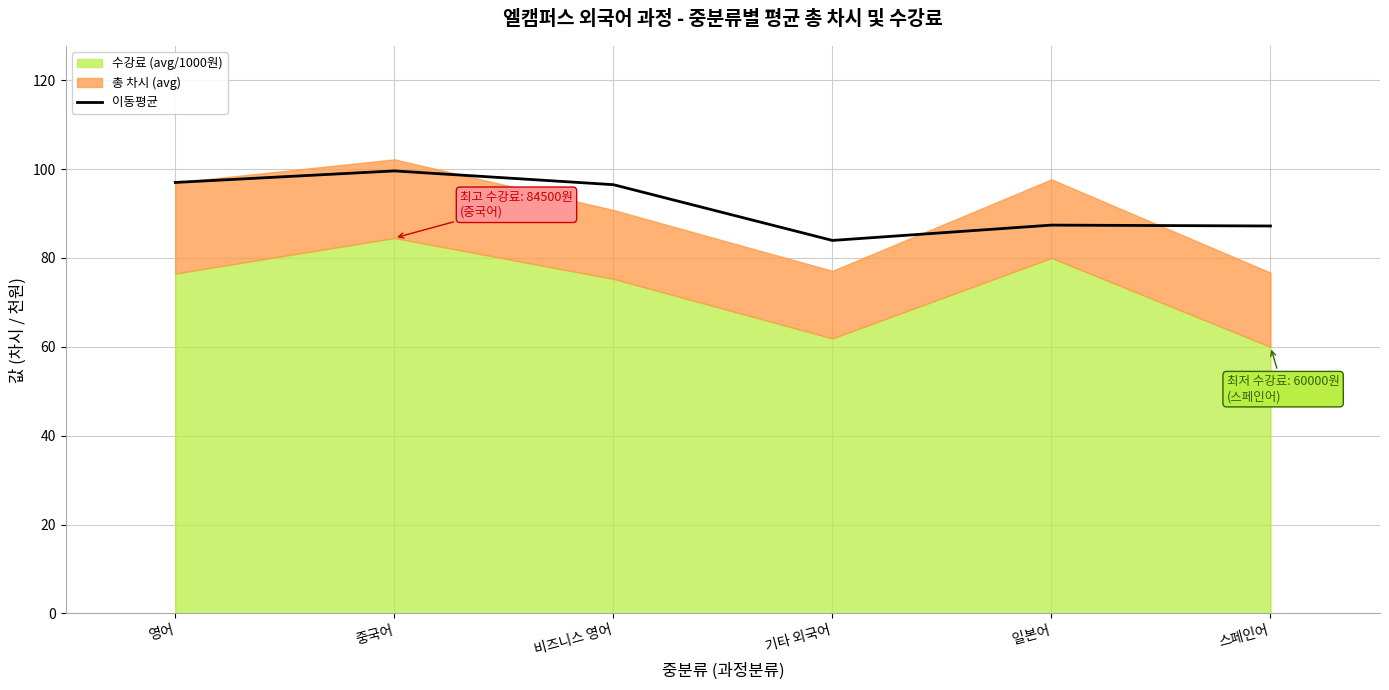

The chart shows a value of 148.3 at 비즈니스 영어. True or false?

False